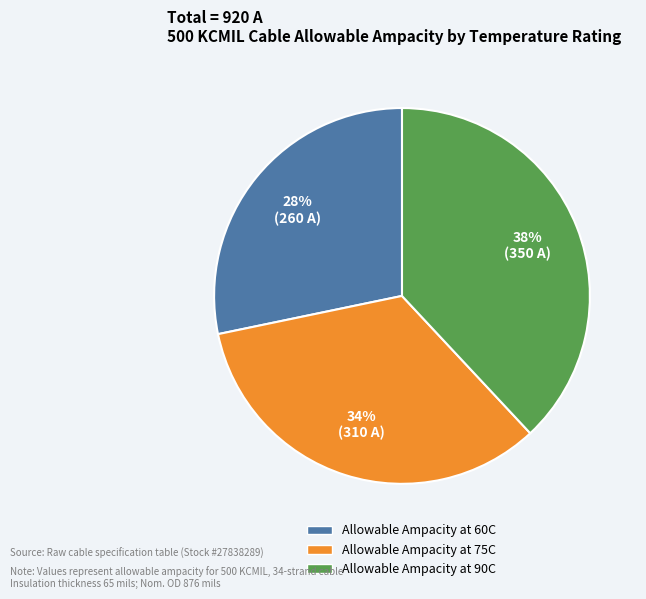

Combined, do Allowable Ampacity at 90C and Allowable Ampacity at 60C account for over 50%?

Yes